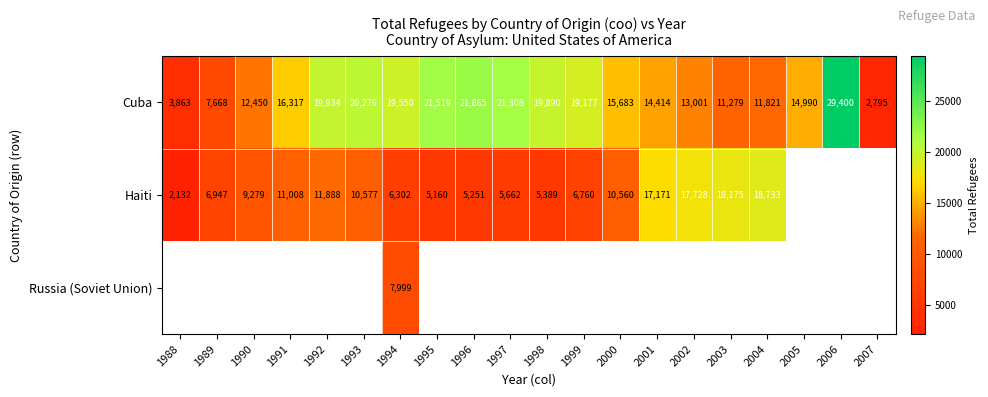

What is the highest value of the Cuba series?

29400